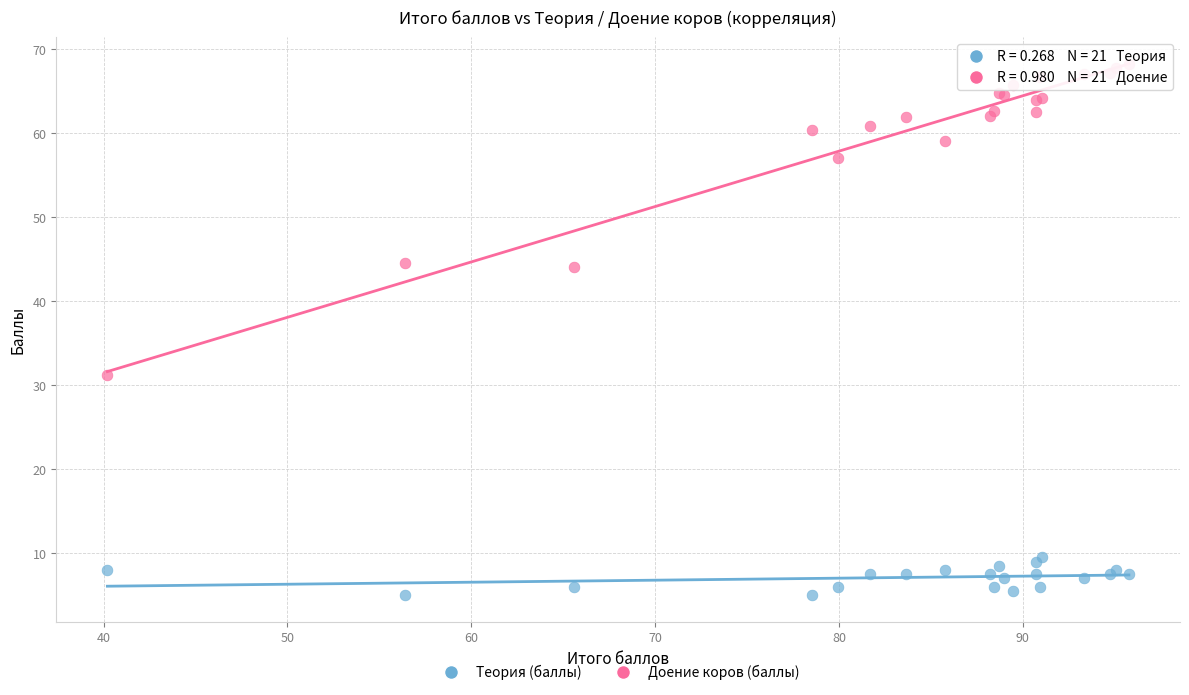

What is the X range (max minus min) for the scatter plot?

55.6